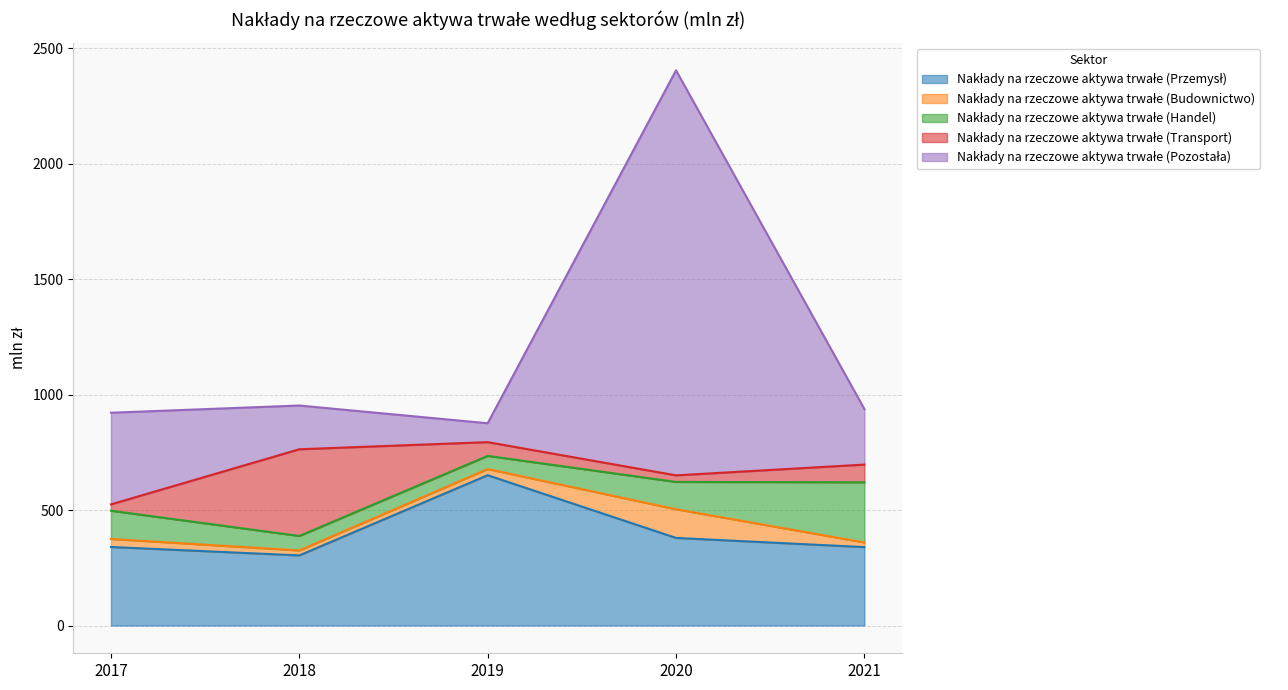

True or false: Nakłady na rzeczowe aktywa trwałe (Pozostała) has a value of 856.6 at 2020.

False